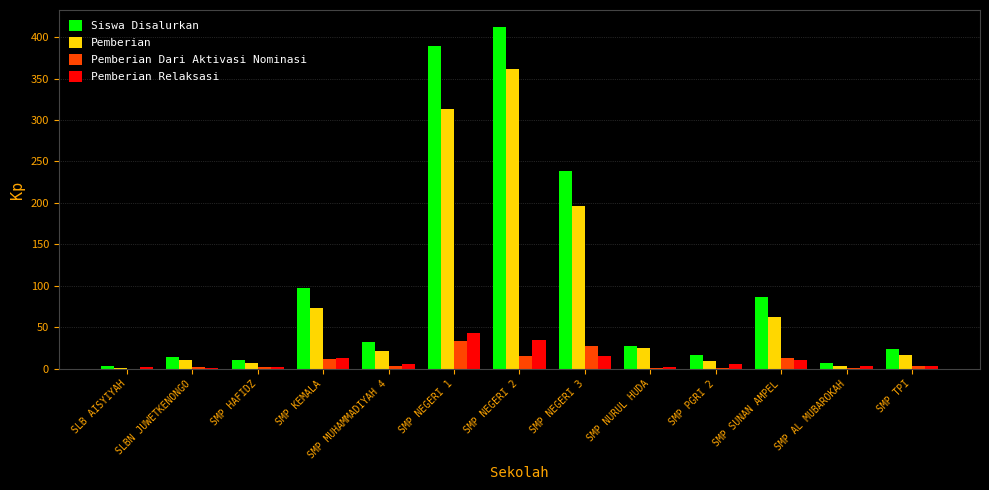

The value of Pemberian at SMP NEGERI 3 is 196. True or false?

True